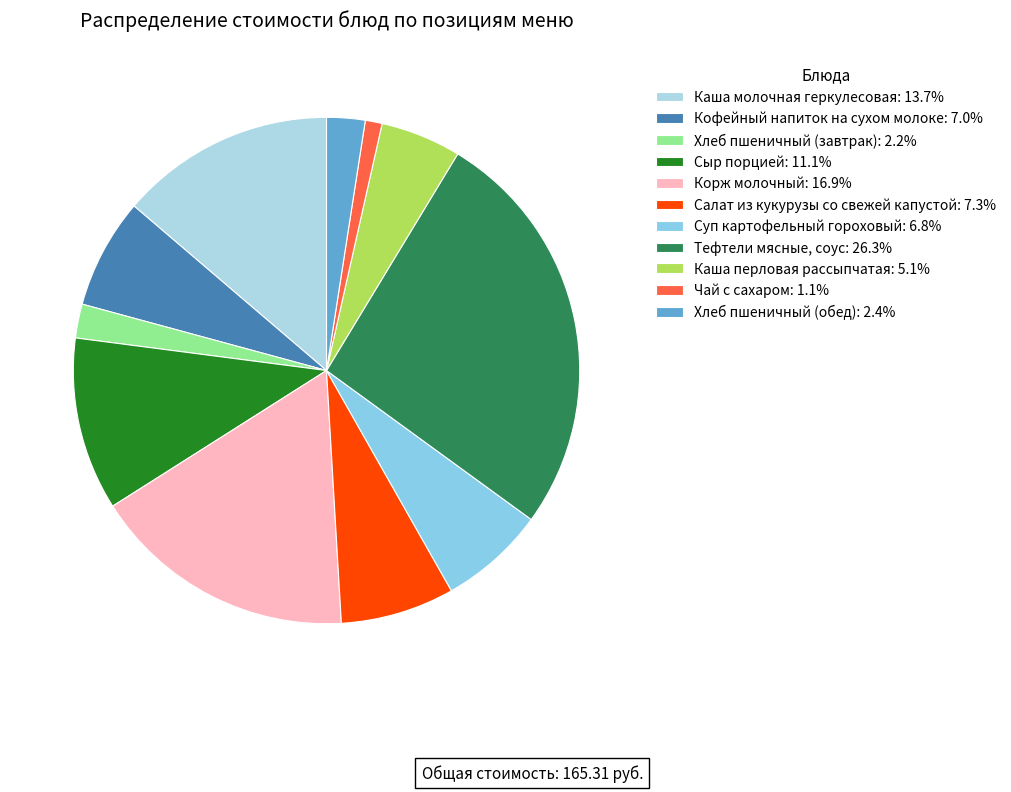

Does Суп картофельный гороховый represent more than half of the total?

No